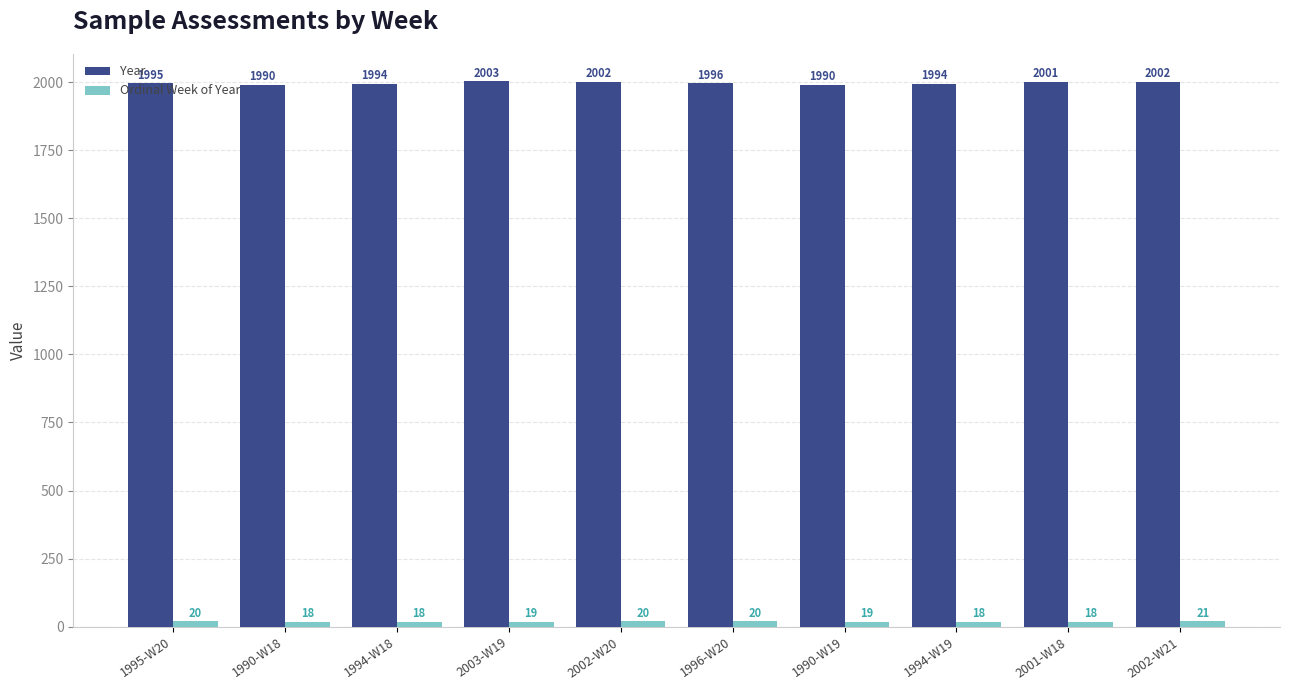

What is the difference between the Year values at 2001-W18 and 1995-W20?

6